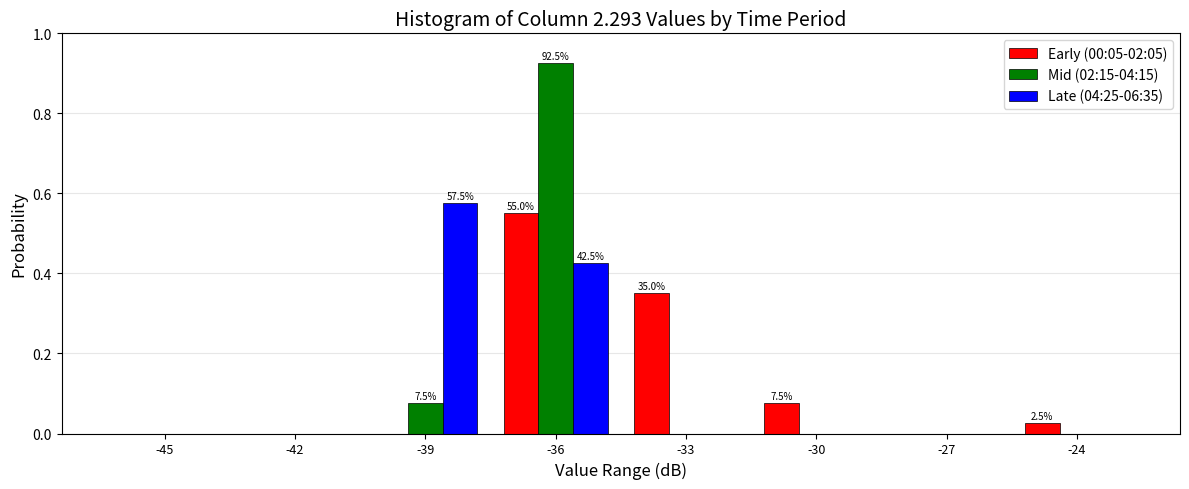

What is the sum of all Late (04:25-06:35) values?

1.0